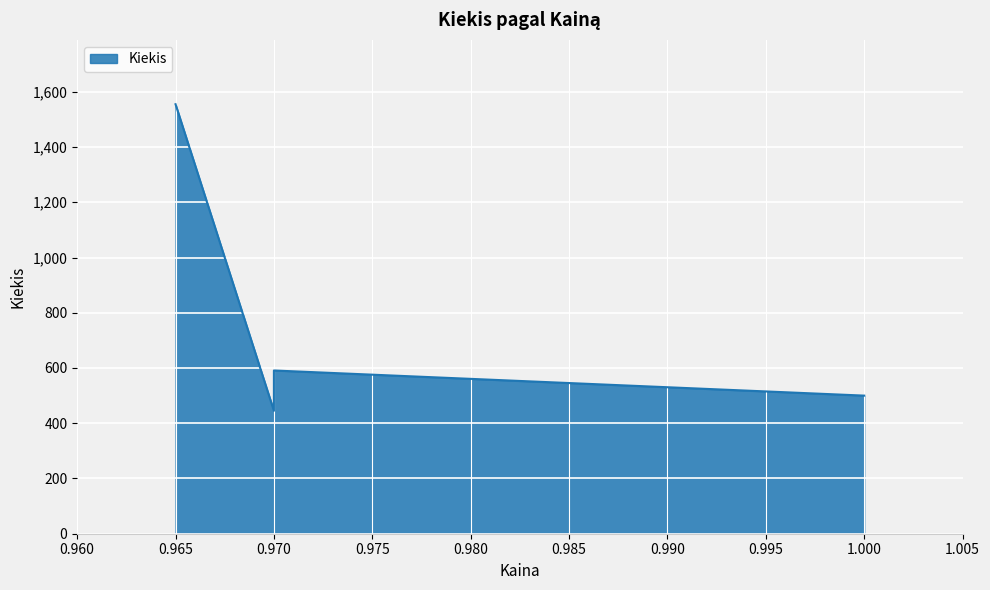

Reading left to right, what are all the values shown in this chart?

1555	445	591	500